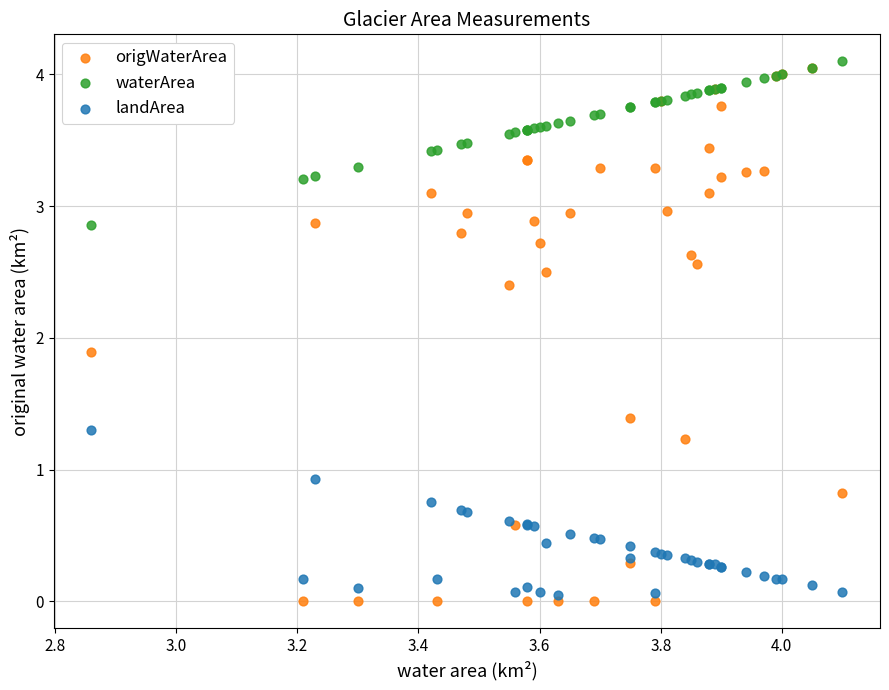

In the origWaterArea series, what Y value is closest to 2?

1.9